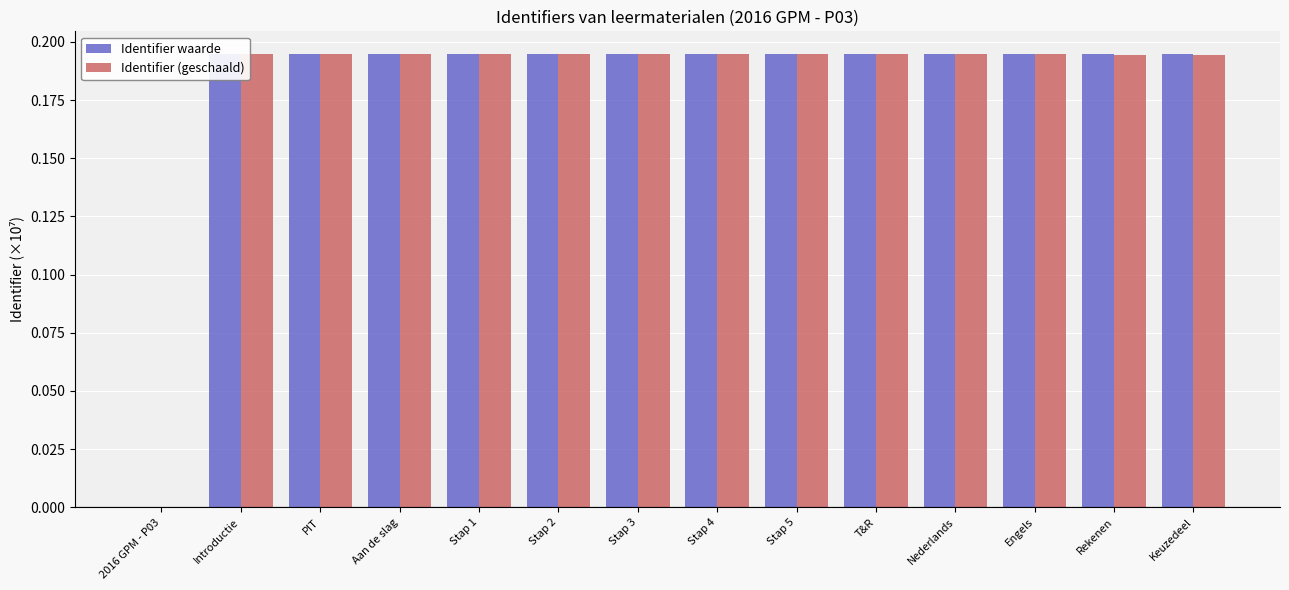

What is the total value across all series at Stap 2?

0.4